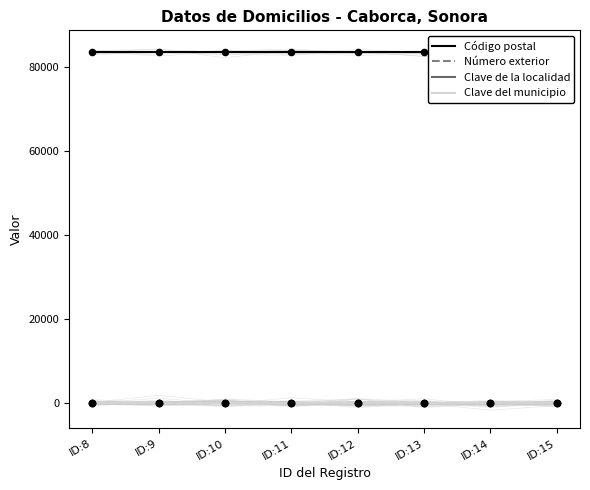

What are all the series names shown in the legend?

Código postal, Número exterior, Clave de la localidad, Clave del municipio